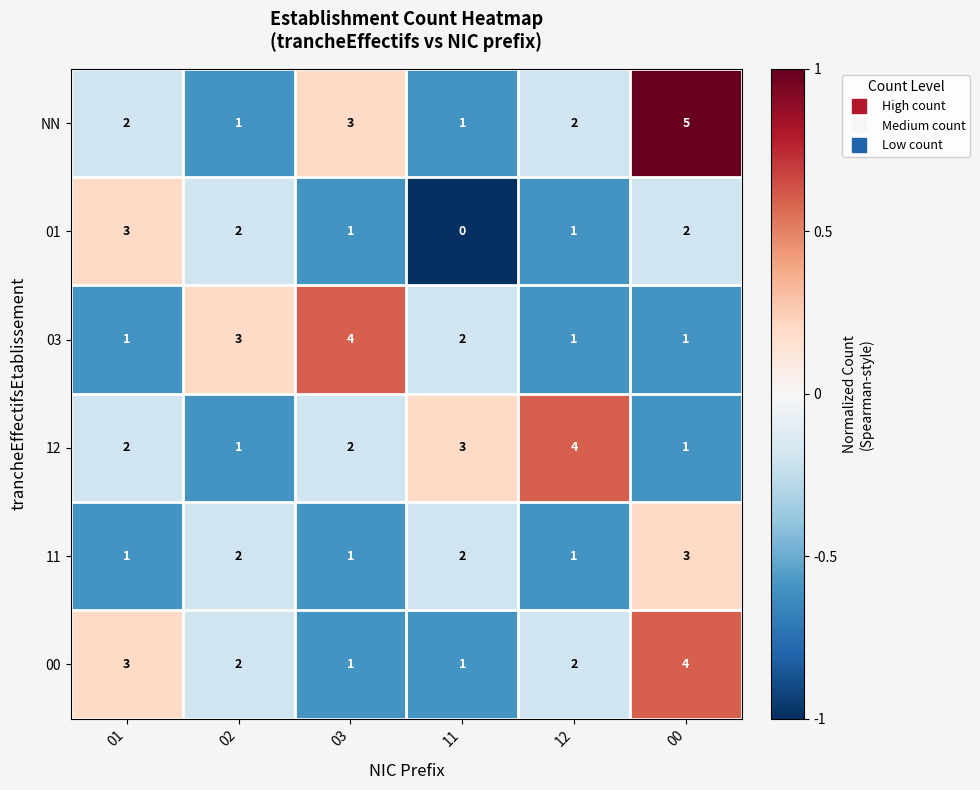

True or false: 11 has a value of 3 at 11.

False